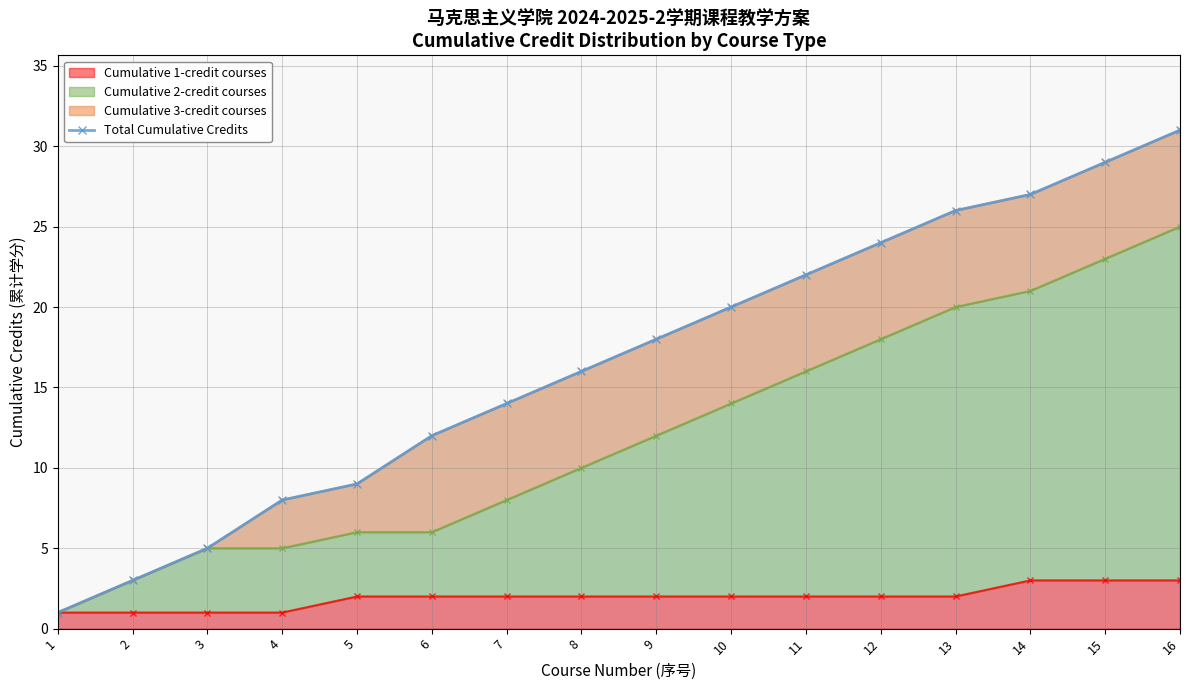

Where is the data nearest to the value 16?

8